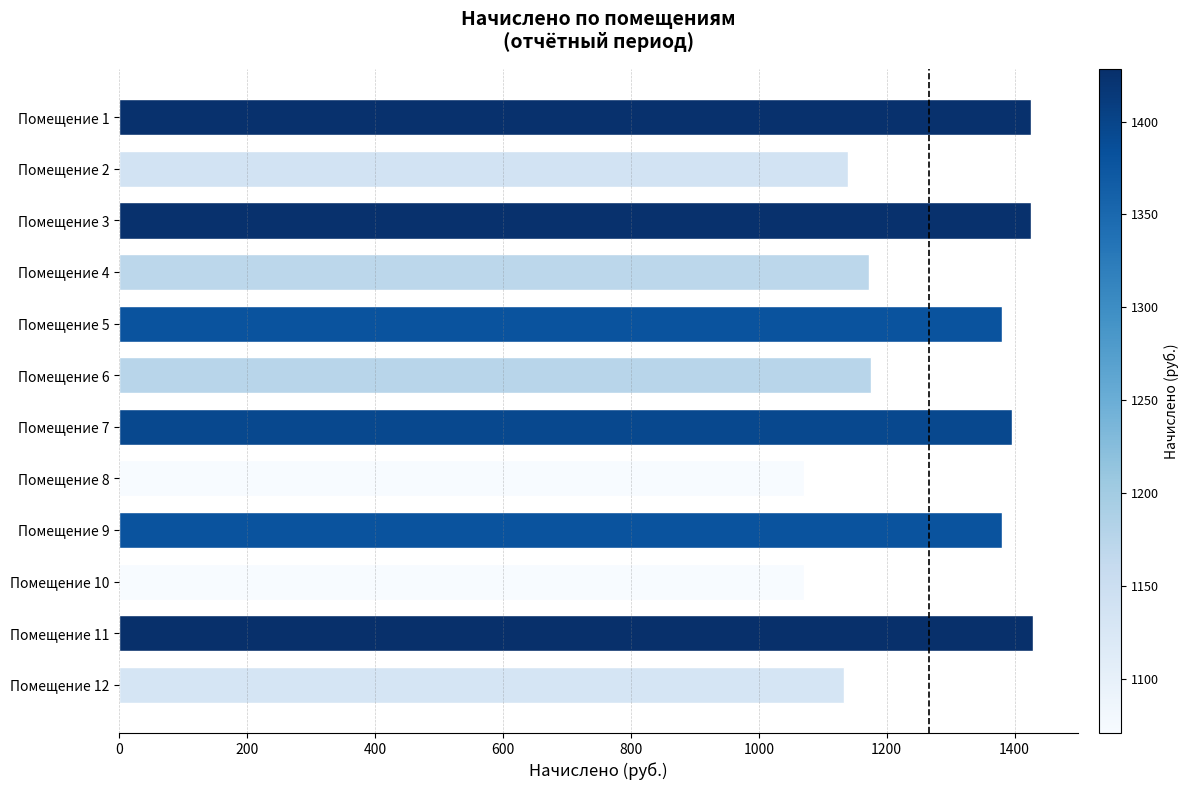

What is the ratio of the value at Помещение 7 to the value at Помещение 9?

1.0